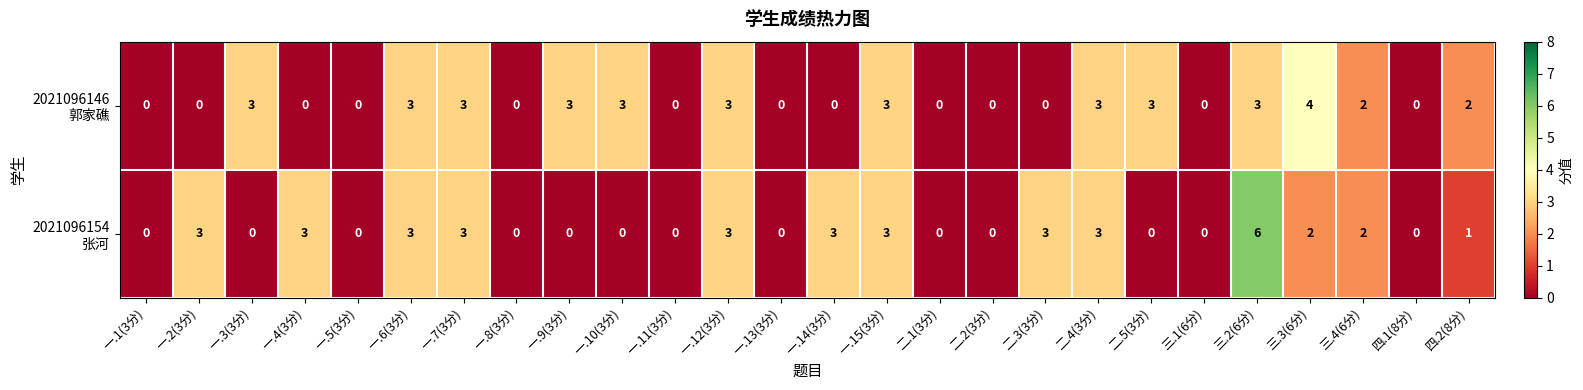

What is the total value across all series at 一.2(3分)?

3